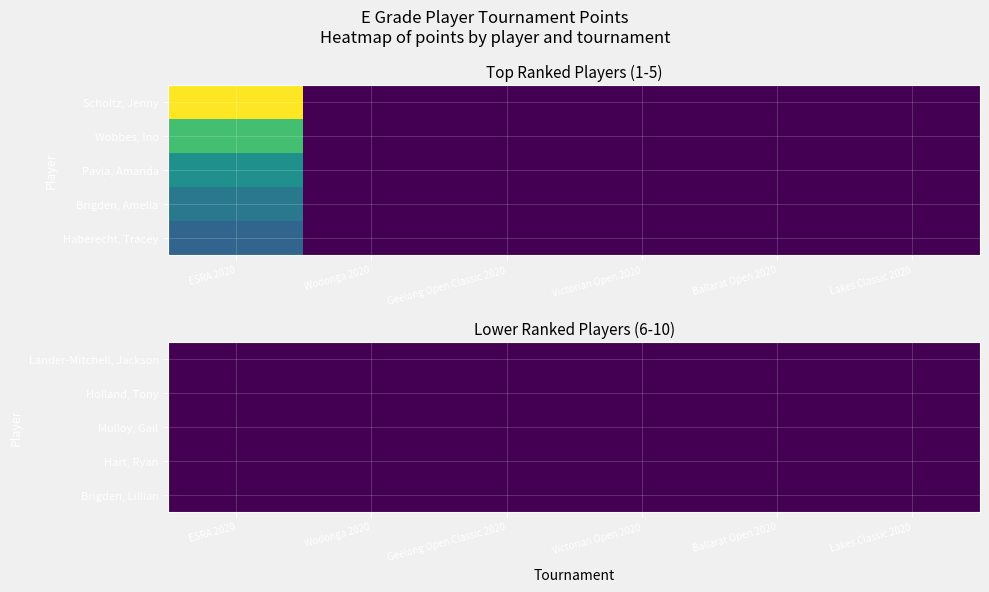

Which category has the highest value across all series?

ESRA 2020